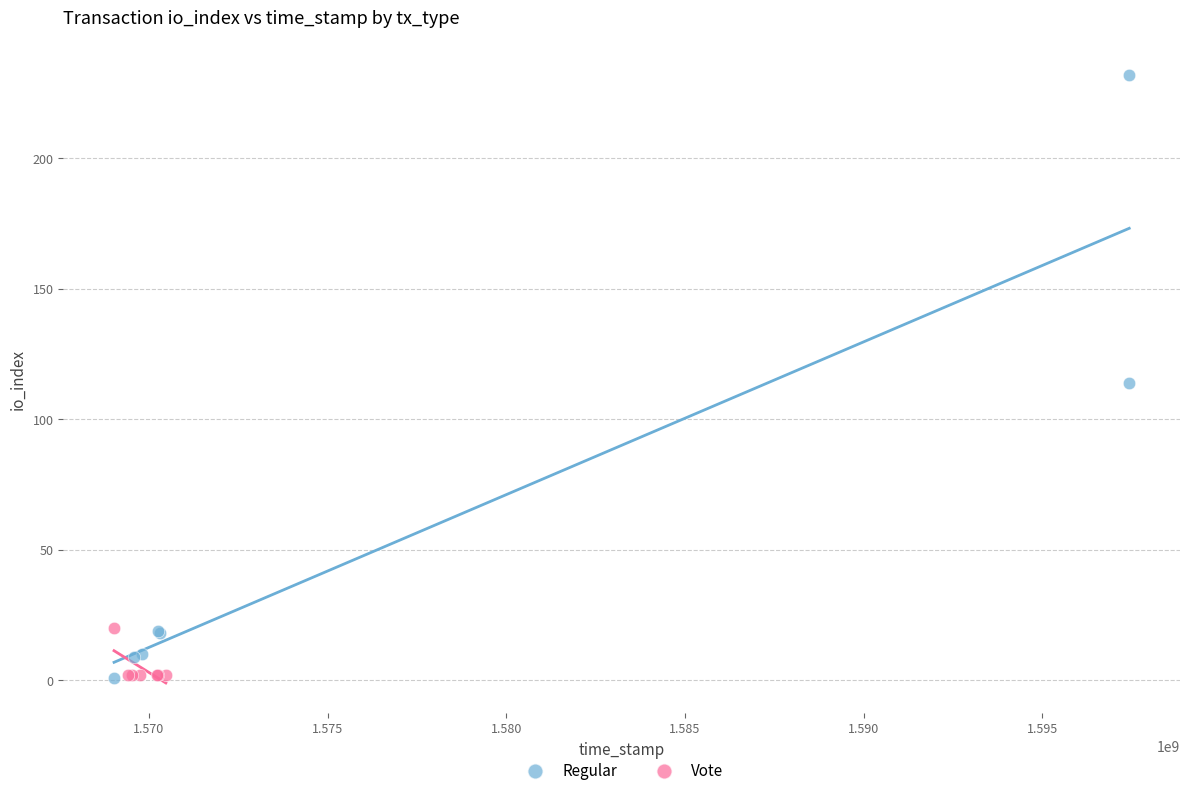

Which series has the largest Y range (max minus min)?

Regular